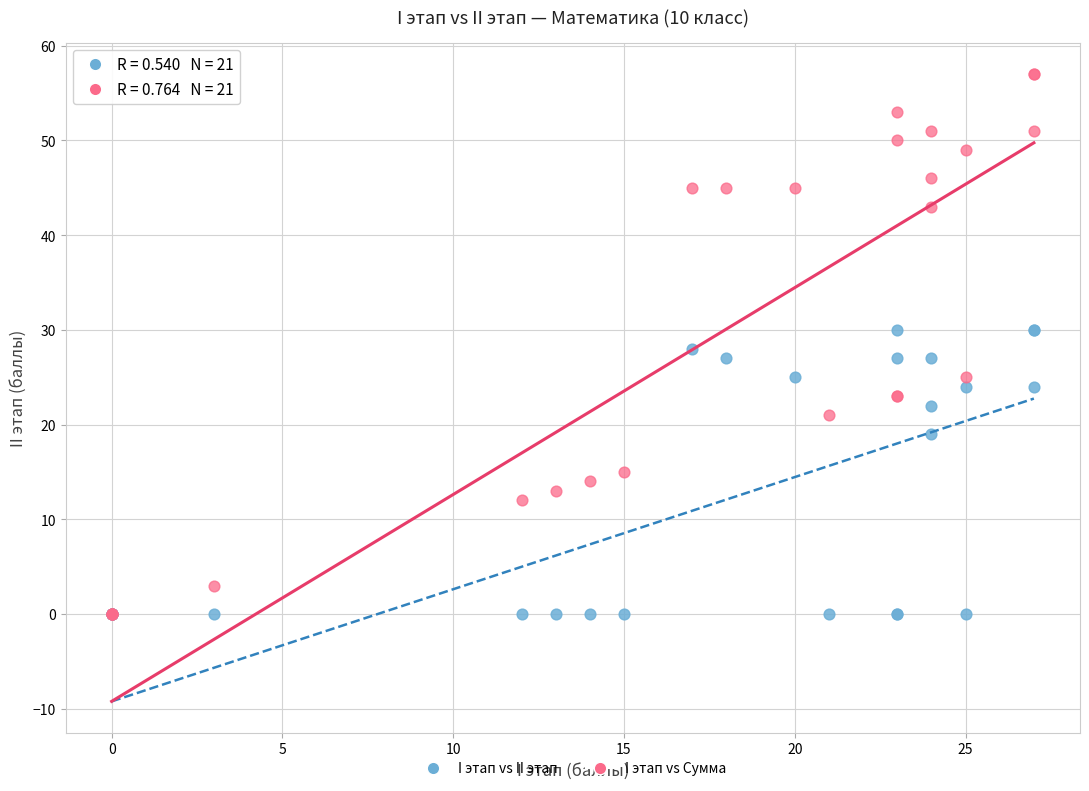

What are all the series names shown in the legend?

I этап vs II этап, I этап vs Сумма